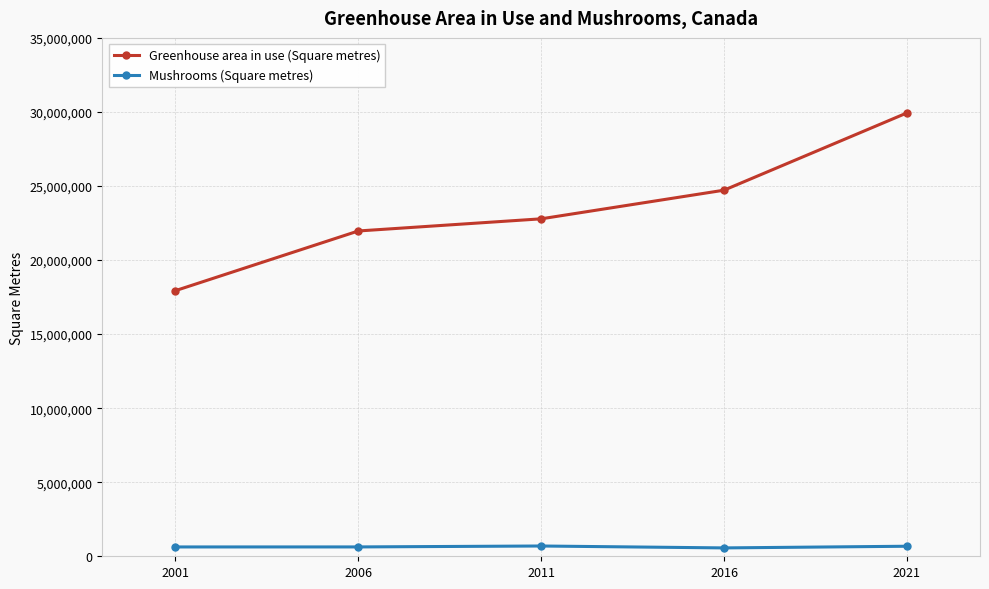

Which label corresponds to the largest value in the chart?

2021